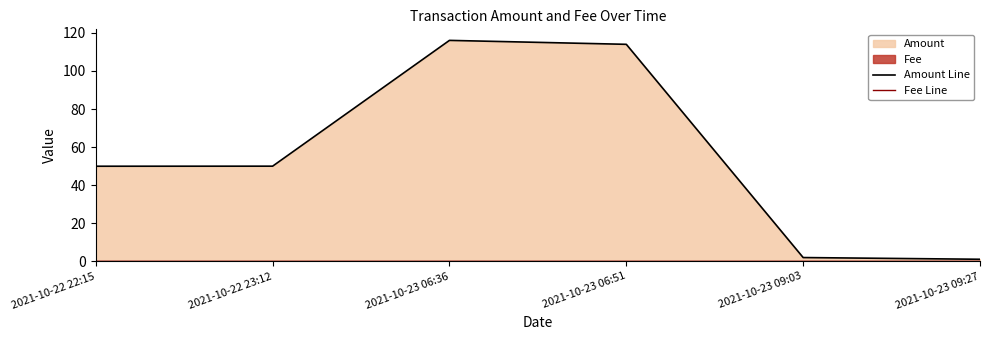

List the labels in order of Amount Line value, smallest first.

2021-10-23 09:27, 2021-10-23 09:03, 2021-10-22 22:15, 2021-10-22 23:12, 2021-10-23 06:51, 2021-10-23 06:36